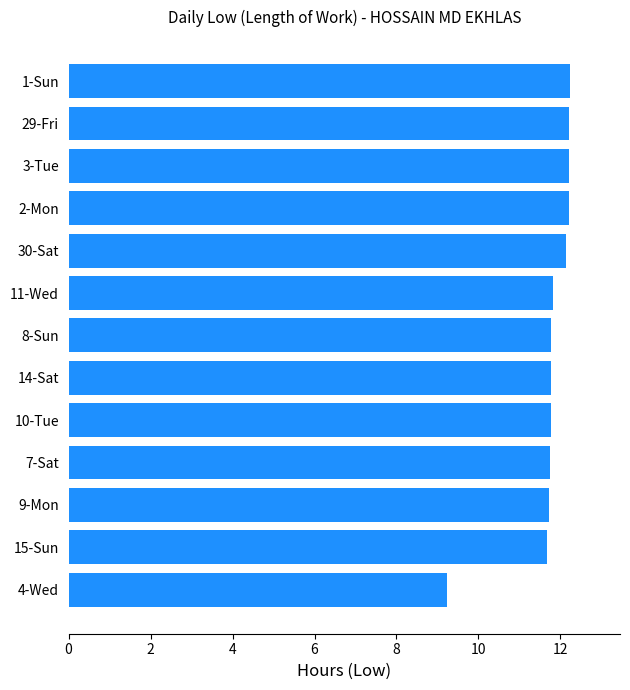

What is the difference between the second highest and minimum values?

3.0